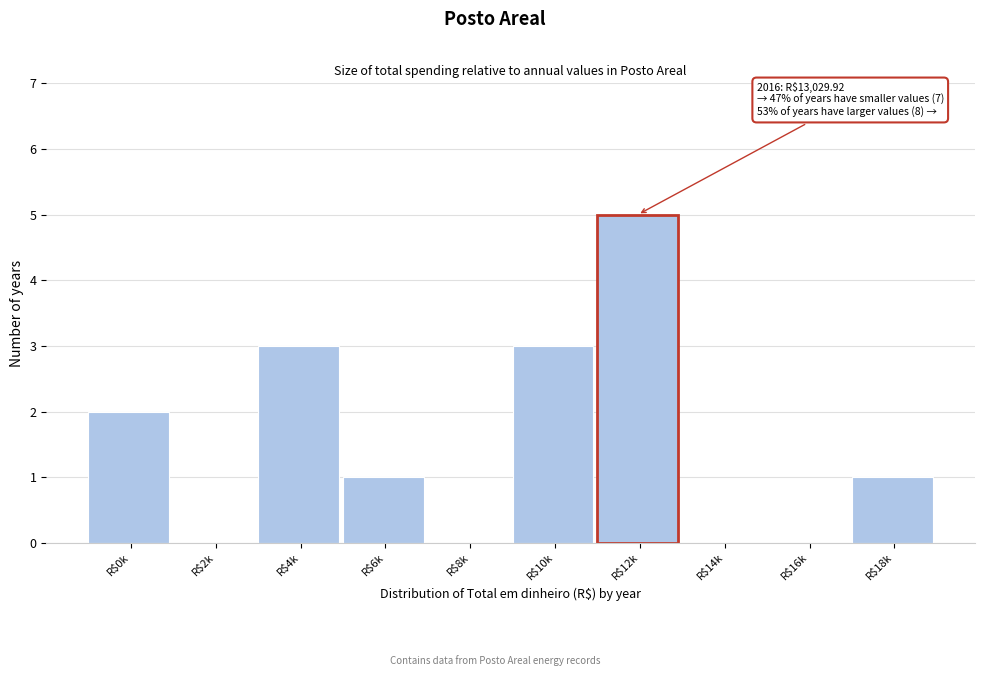

At which category does the chart reach its peak across all series?

R$12k